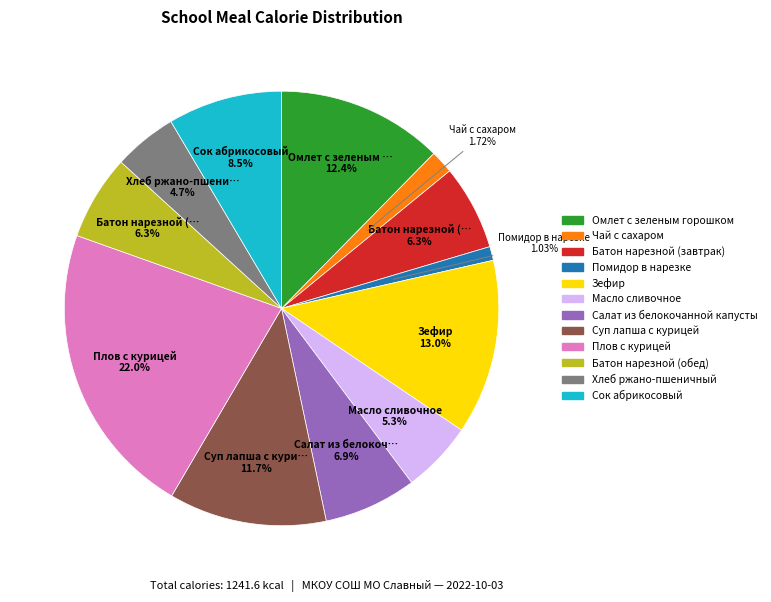

Approximately how many times larger is the value at Чай с сахаром compared to Помидор в нарезке?

1.7